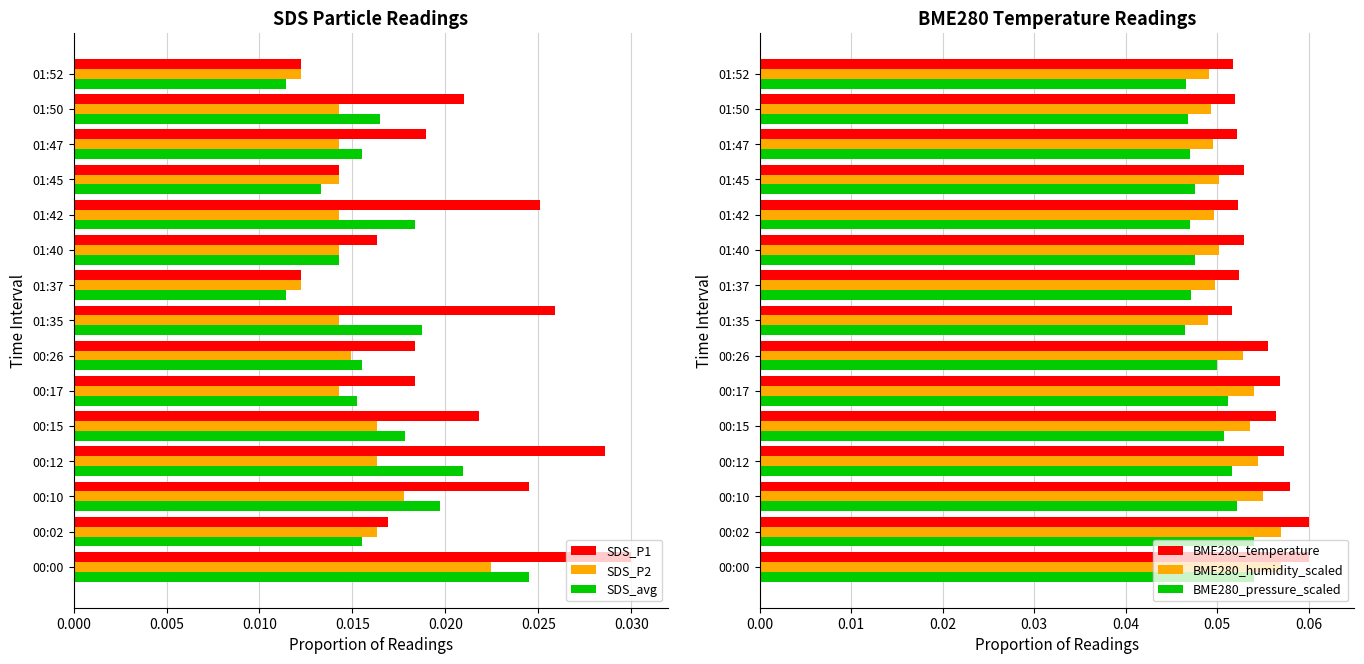

Reading left to right, list all the values displayed in this chart.

SDS_P1: 0.0	0.0	0.0	0.0	0.0	0.0	0.0	0.0	0.0	0.0	0.0	0.0	0.0	0.0	0.0
SDS_P2: 0.0	0.0	0.0	0.0	0.0	0.0	0.0	0.0	0.0	0.0	0.0	0.0	0.0	0.0	0.0
SDS_avg: 0.0	0.0	0.0	0.0	0.0	0.0	0.0	0.0	0.0	0.0	0.0	0.0	0.0	0.0	0.0
BME280_temperature: 0.1	0.1	0.1	0.1	0.1	0.1	0.1	0.1	0.1	0.1	0.1	0.1	0.1	0.1	0.1
BME280_humidity_scaled: 0.1	0.1	0.1	0.1	0.1	0.1	0.1	0.0	0.0	0.1	0.0	0.1	0.0	0.0	0.0
BME280_pressure_scaled: 0.1	0.1	0.1	0.1	0.1	0.1	0.1	0.0	0.0	0.0	0.0	0.0	0.0	0.0	0.0